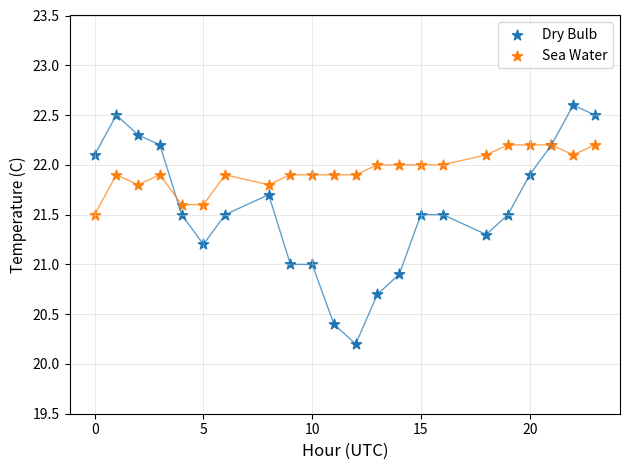

What is the X range (max minus min) for the scatter plot?

23.0